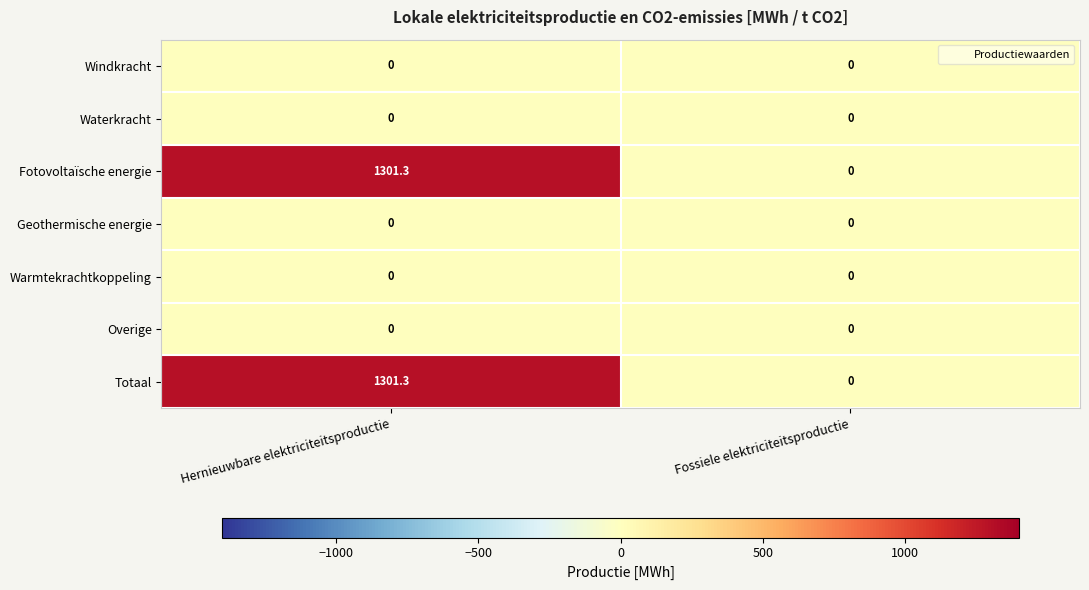

At which label is Totaal closest to 650?

Fossiele elektriciteitsproductie